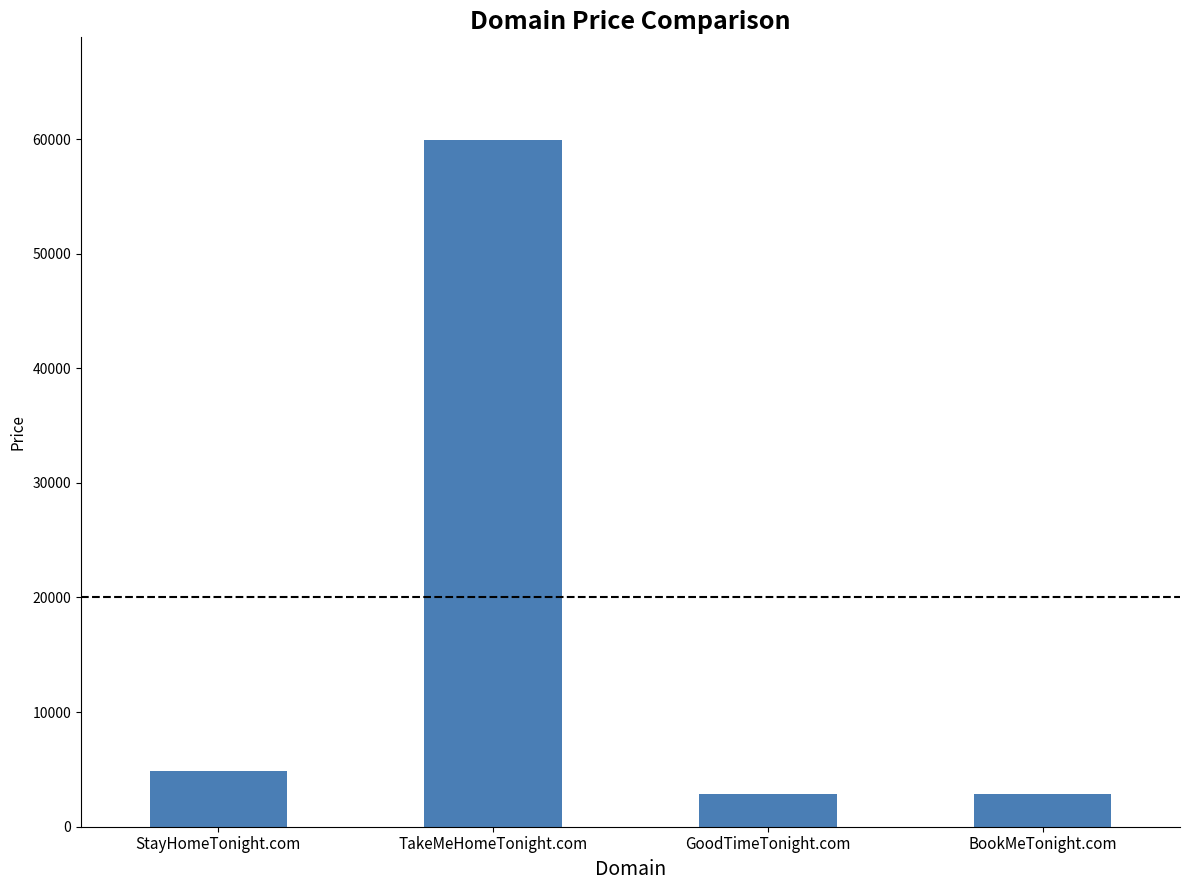

Reading right to left, transcribe all the data shown in this chart.

2888	2888	59888	4888